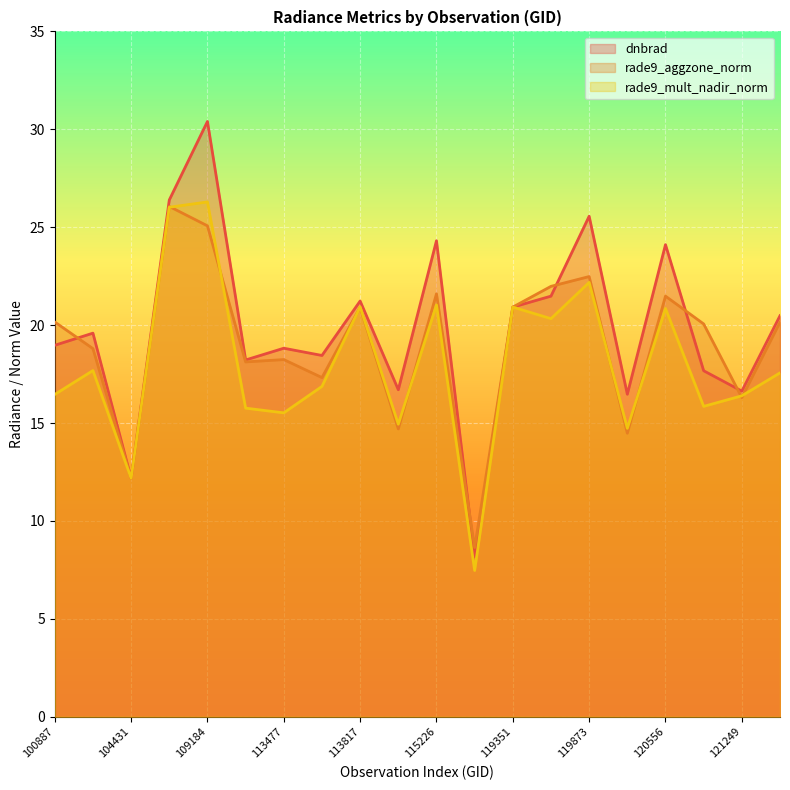

How many data points in rade9_mult_nadir_norm are less than 17?

10